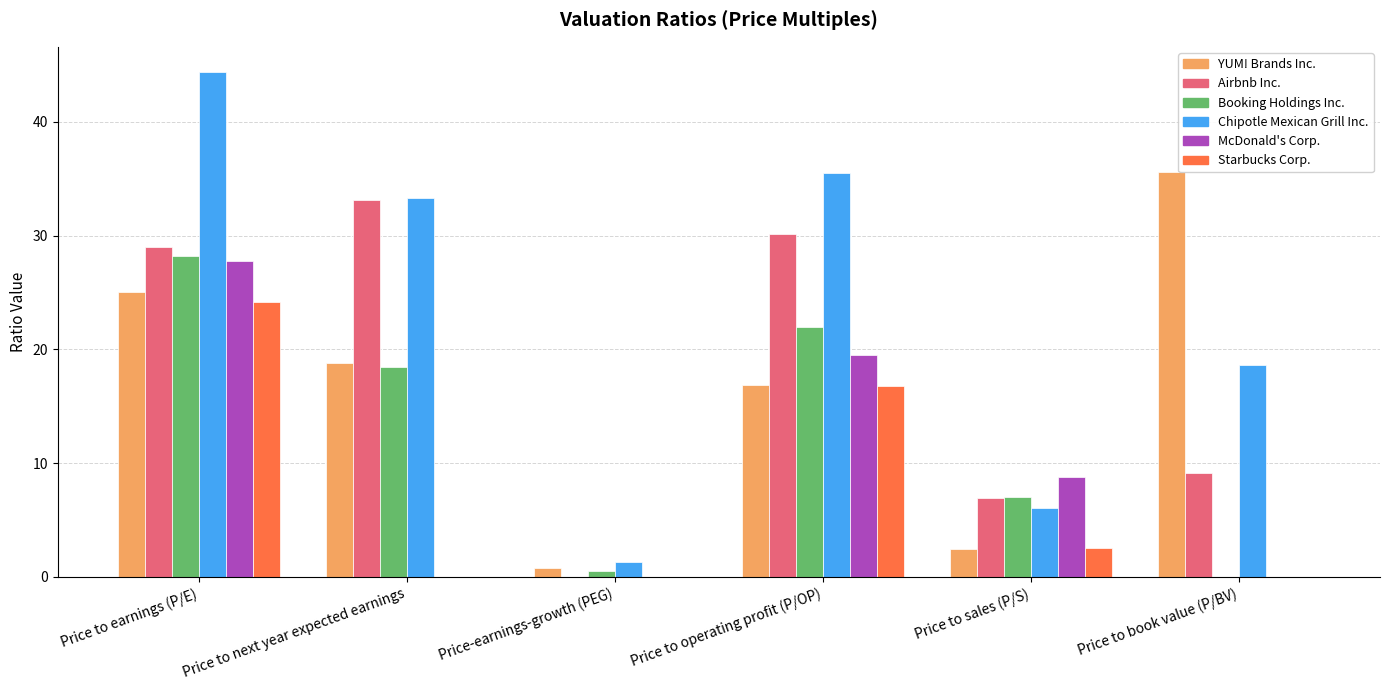

What is the average value of the Chipotle Mexican Grill Inc. series?

23.2